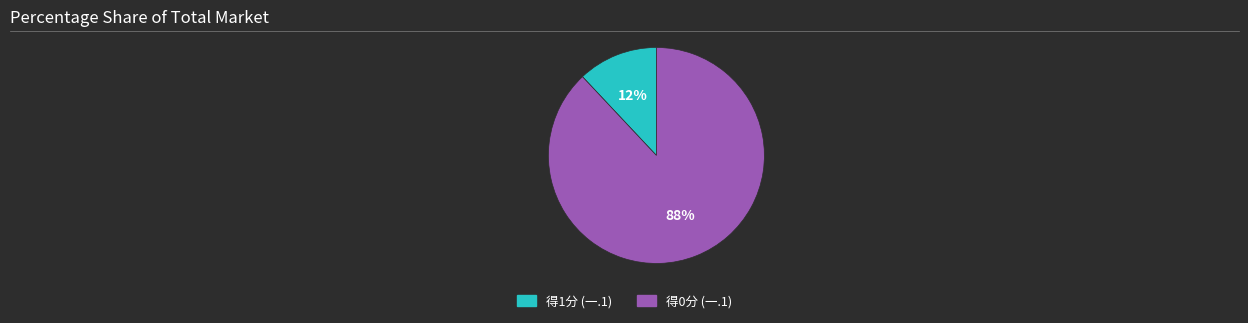

Rank the categories by value from lowest to highest.

得1分 (一.1), 得0分 (一.1)